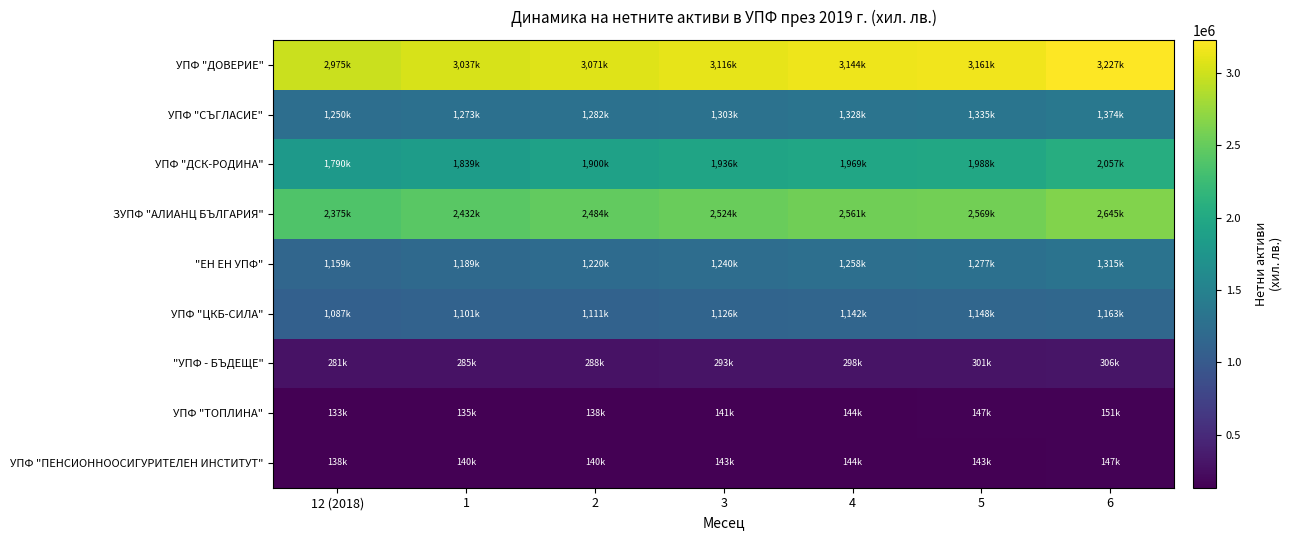

Between 3 and 12 (2018), which is larger?

3